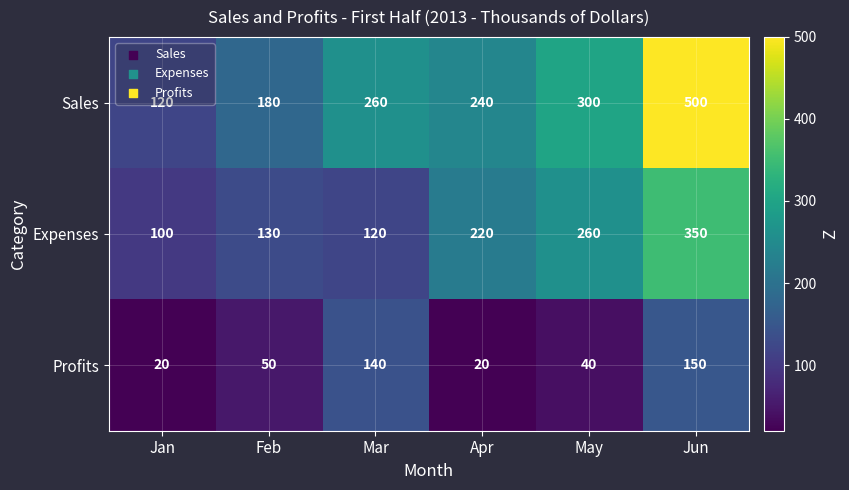

What is the spread (max minus min) of values at Mar?

140